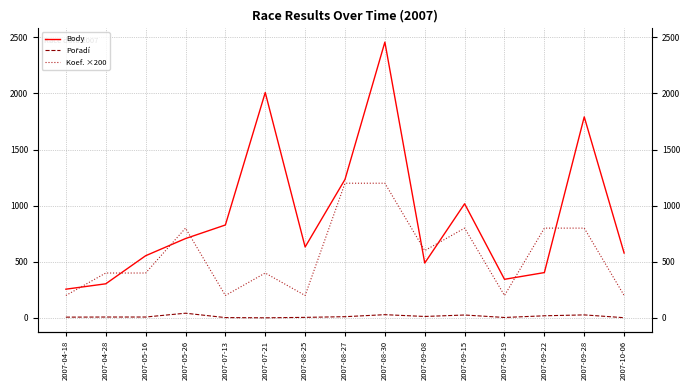

Which series ends up on top after the final intersection of Koef. ×200 and Body?

Body